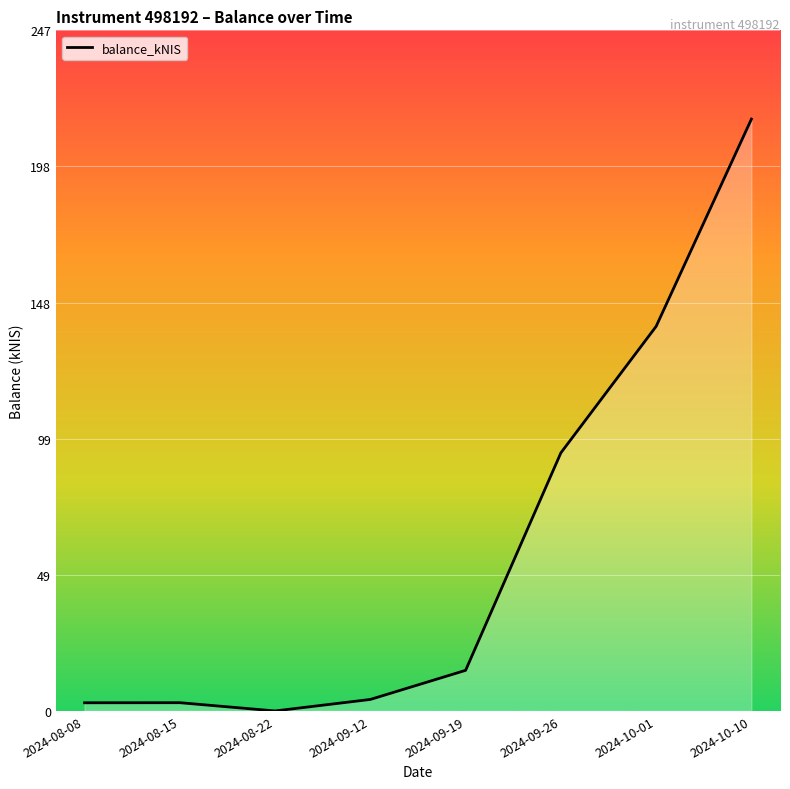

How many lines are shown in the chart?

1